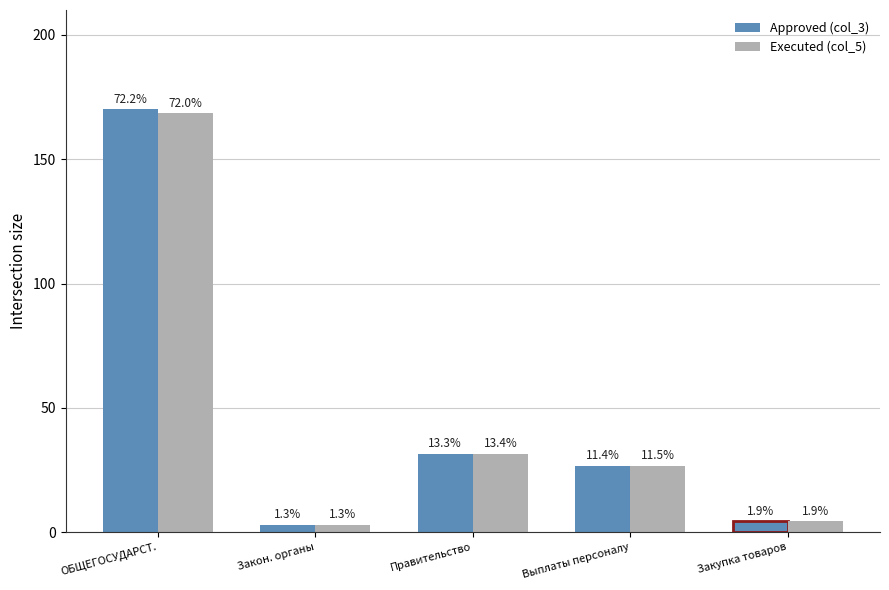

Reading right to left, list all the values displayed in this chart.

Approved (col_3): 4.4	26.8	31.4	3.0	170.0
Executed (col_5): 4.4	26.8	31.4	3.0	168.4